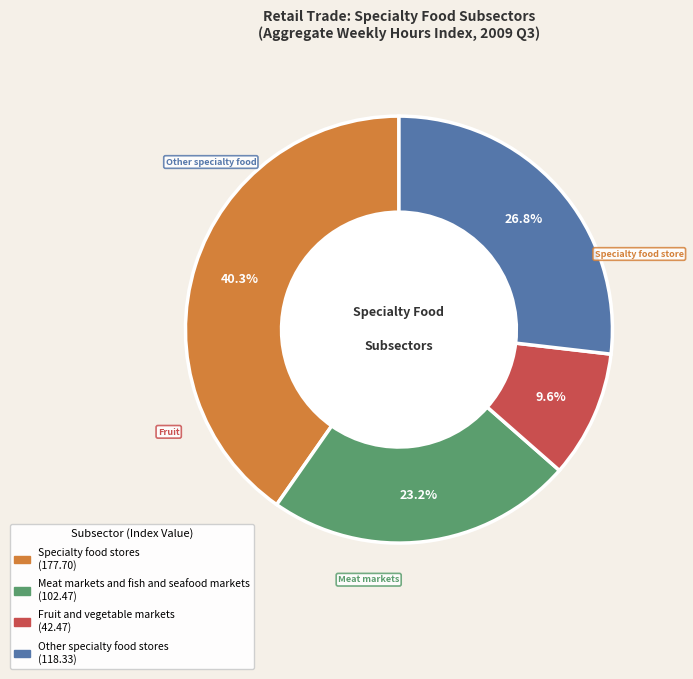

The Meat markets and fish and seafood markets slice represents 23% of the pie. True or false?

True